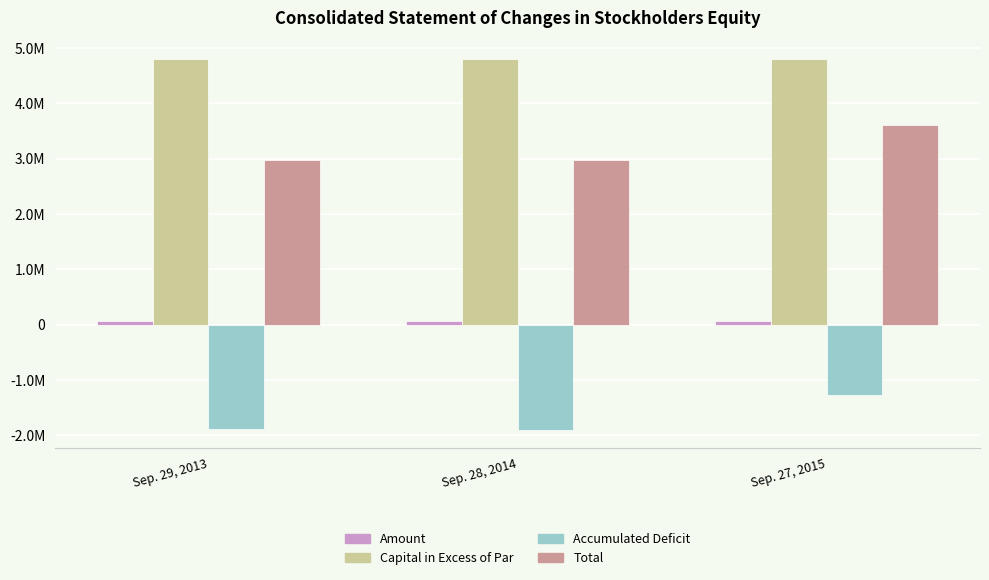

What is the difference between the second highest and minimum values in the Amount series?

125